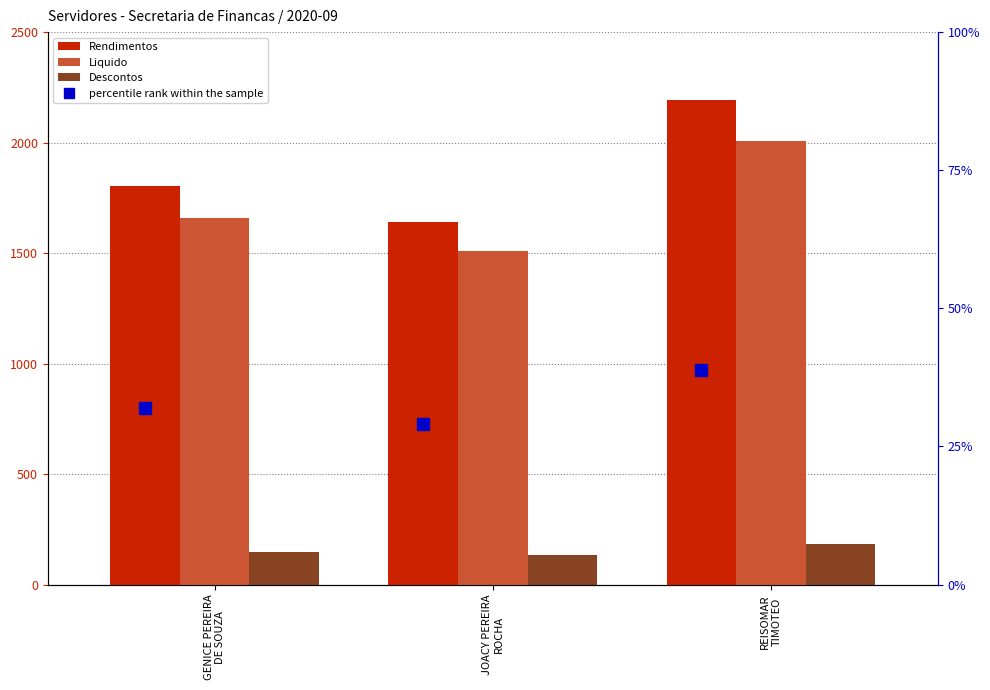

Read the percentile rank within the sample value at REISOMAR
TIMOTEO.

38.9